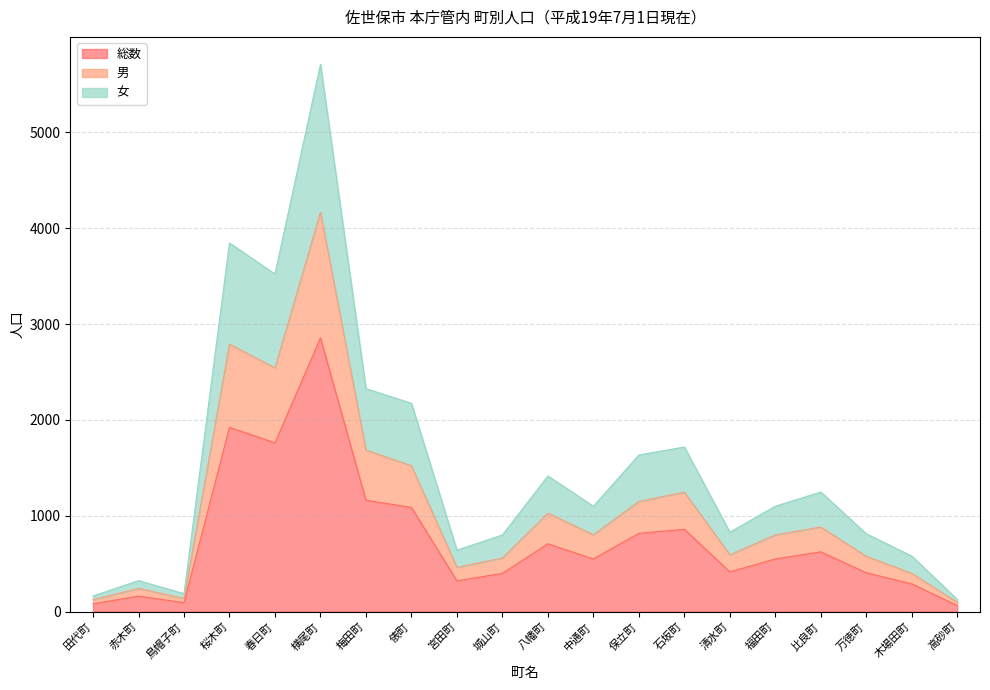

Rank the series at 城山町 from highest to lowest value.

女, 男, 総数